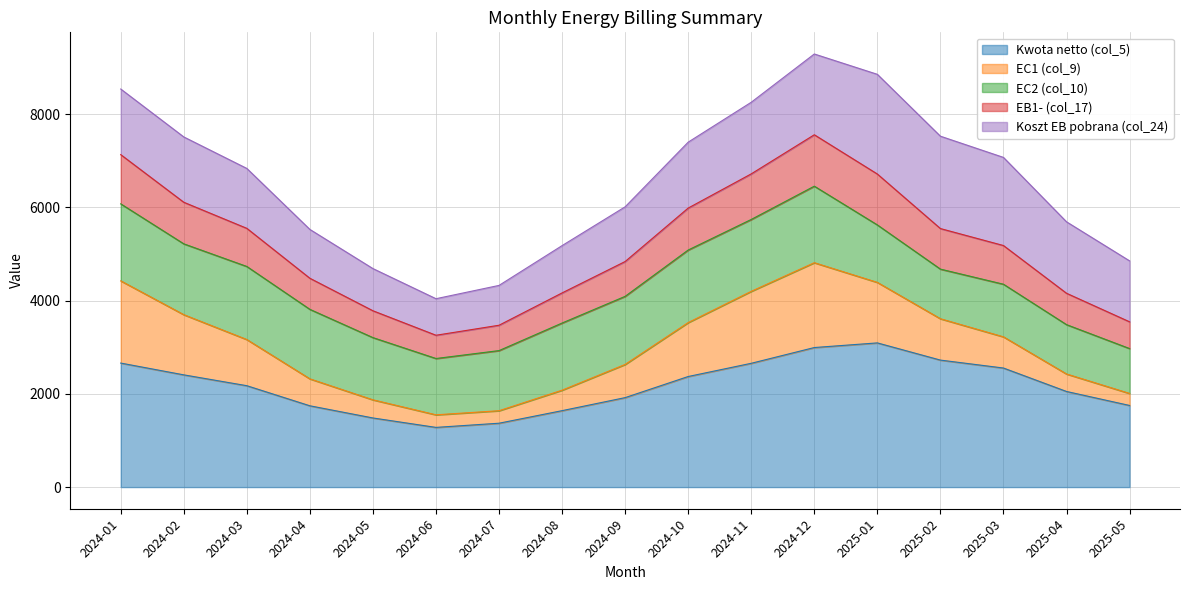

What is the difference between the Kwota netto (col_5) values at 2025-01 and 2024-07?

1723.2